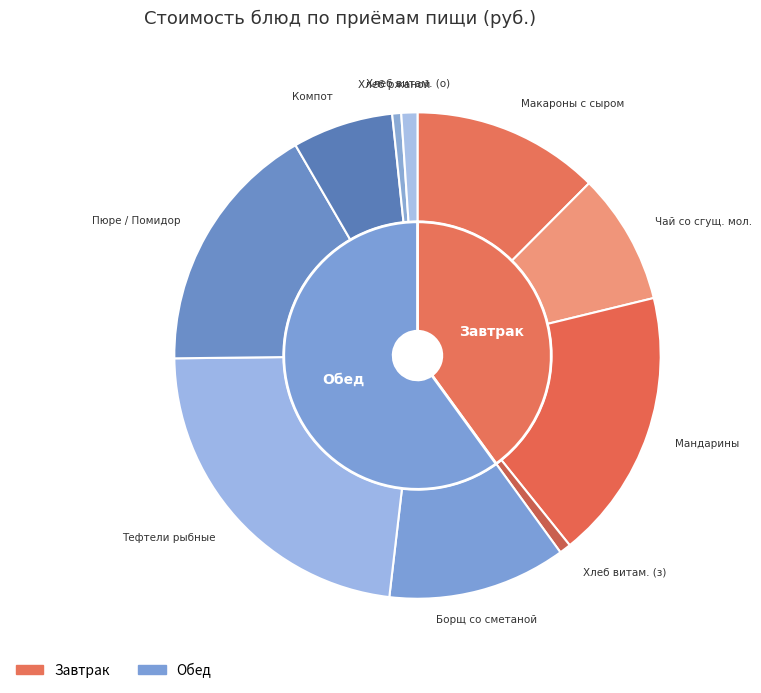

How many segments does this pie chart have?

10